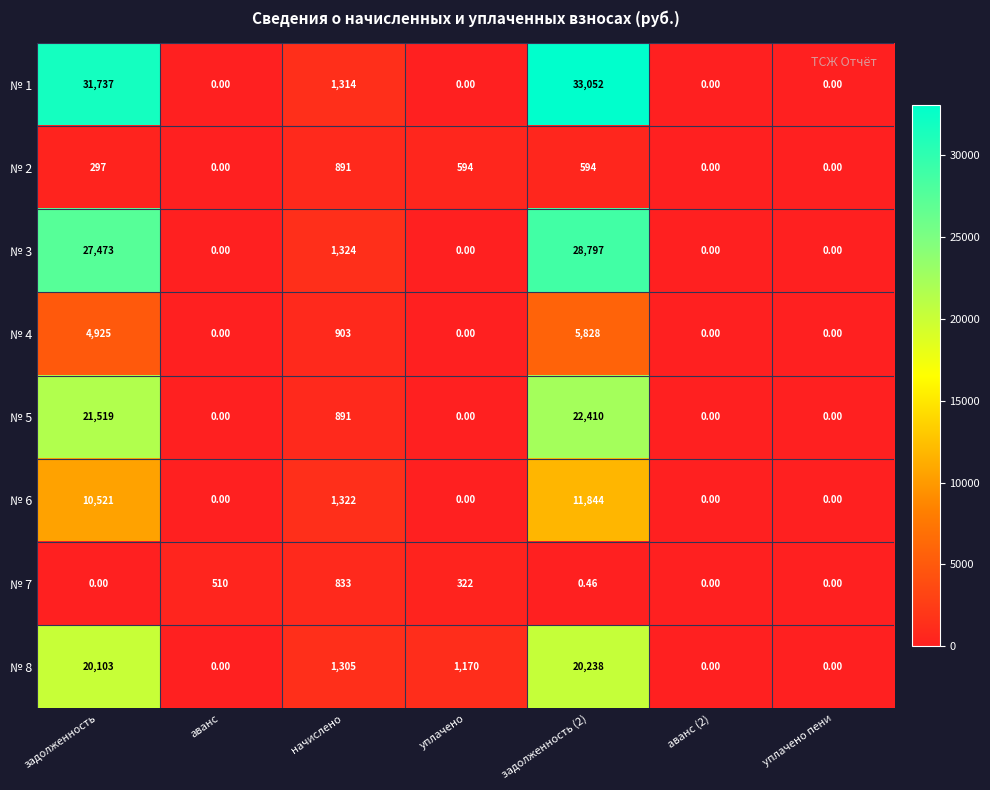

Which series has the largest total across all categories?

№ 1